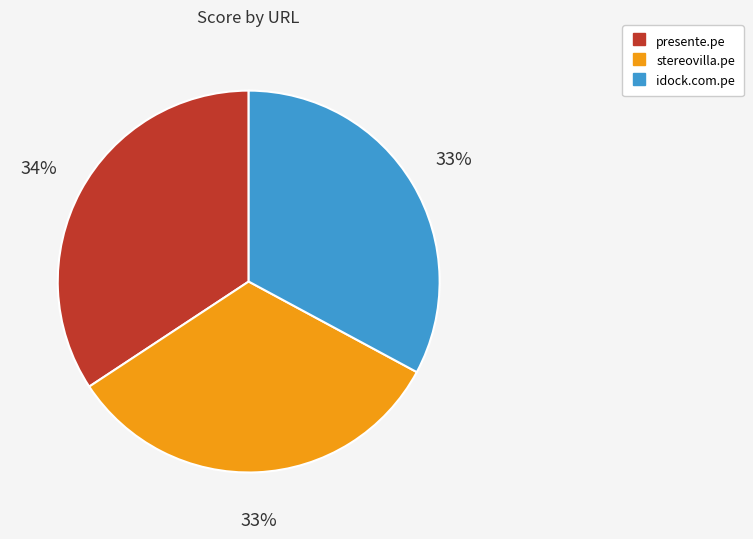

Is the sum of stereovilla.pe and presente.pe greater than half?

Yes